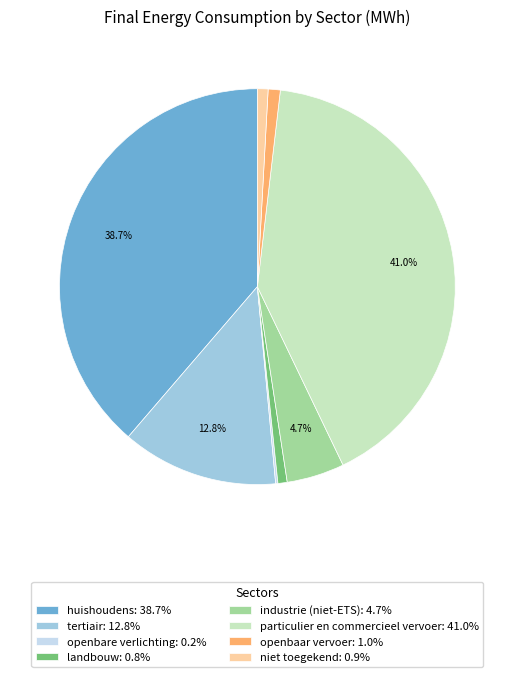

To the nearest percent, what percentage of the pie is landbouw?

1%